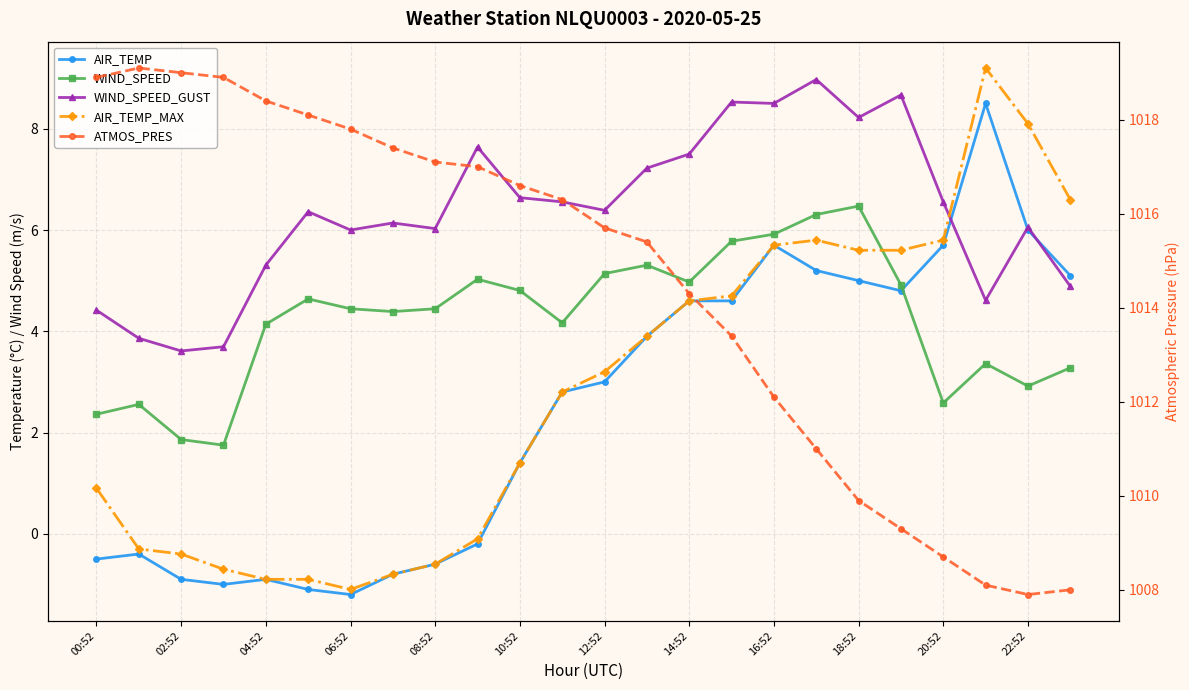

True or false: AIR_TEMP and AIR_TEMP_MAX intersect in this chart.

False